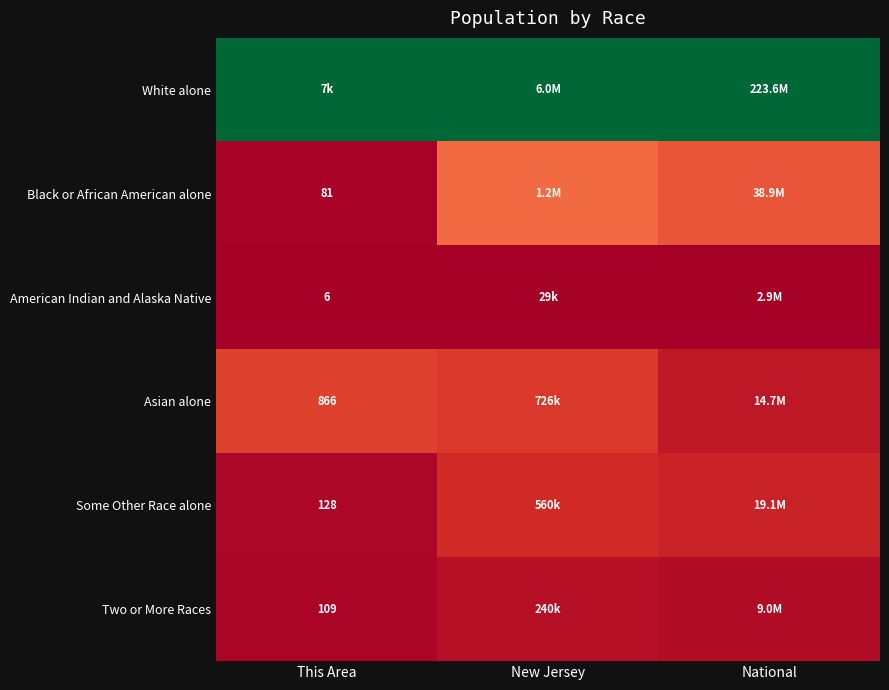

At how many categories does at least one series exceed 0?

3